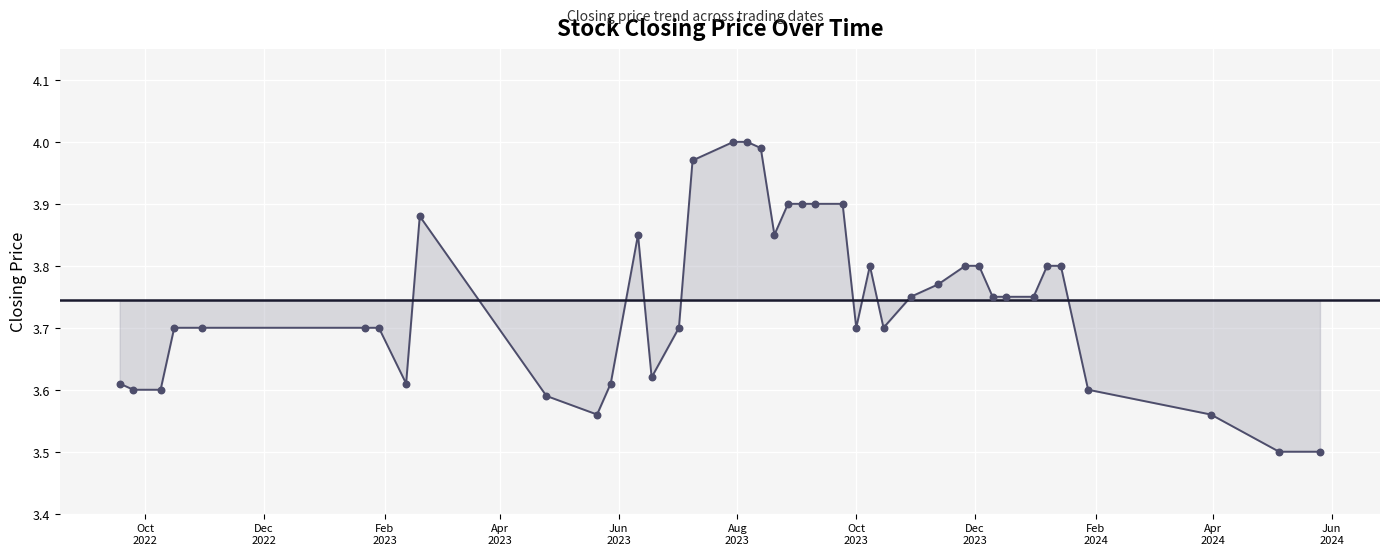

What is the smallest value displayed?

3.5